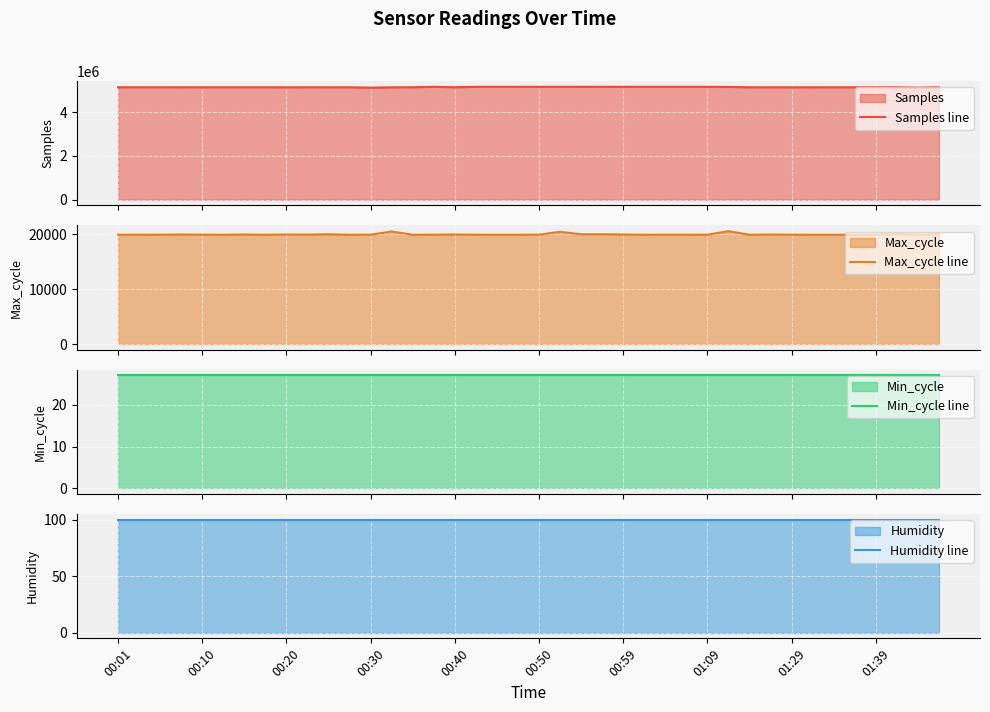

What is the value of the Min_cycle line point at the 1st from the left?

27.0